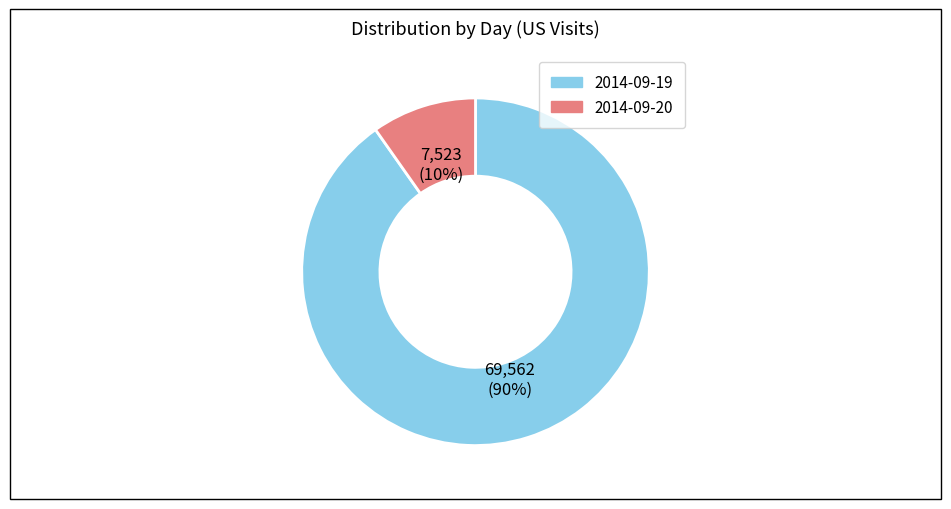

Is 2014-09-19 the majority of the pie?

Yes